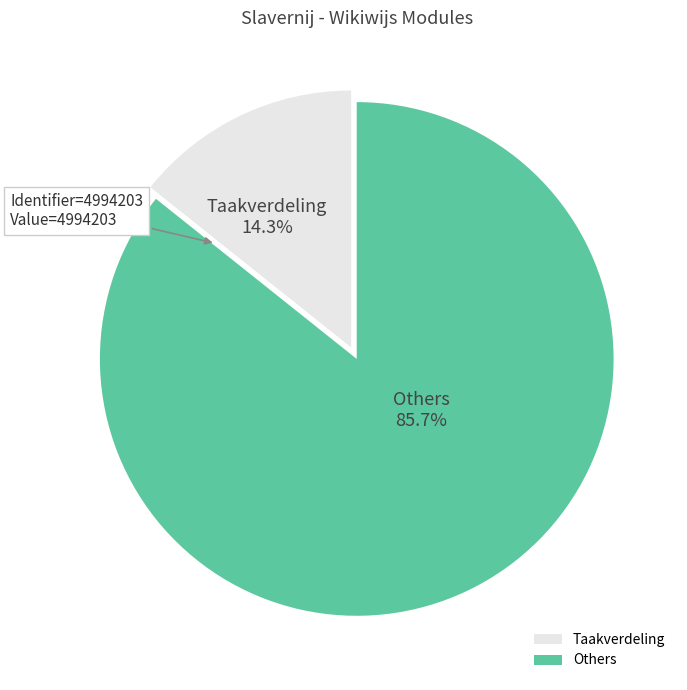

What is the ratio of the value at Others to the value at Taakverdeling?

6.0